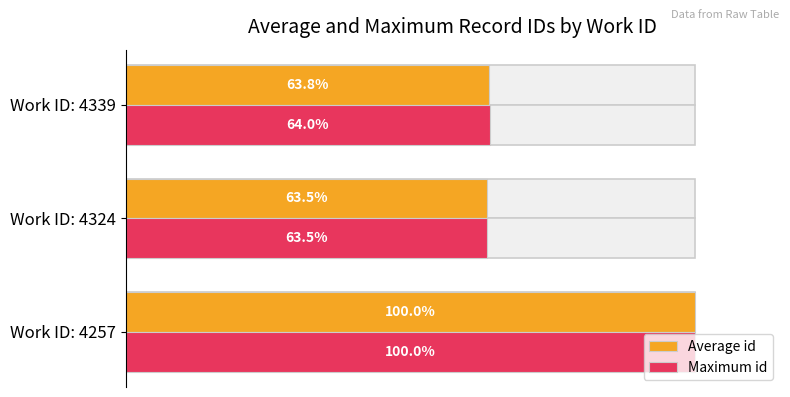

What is the value of the Maximum id bar at the 2nd from the left?

63.5